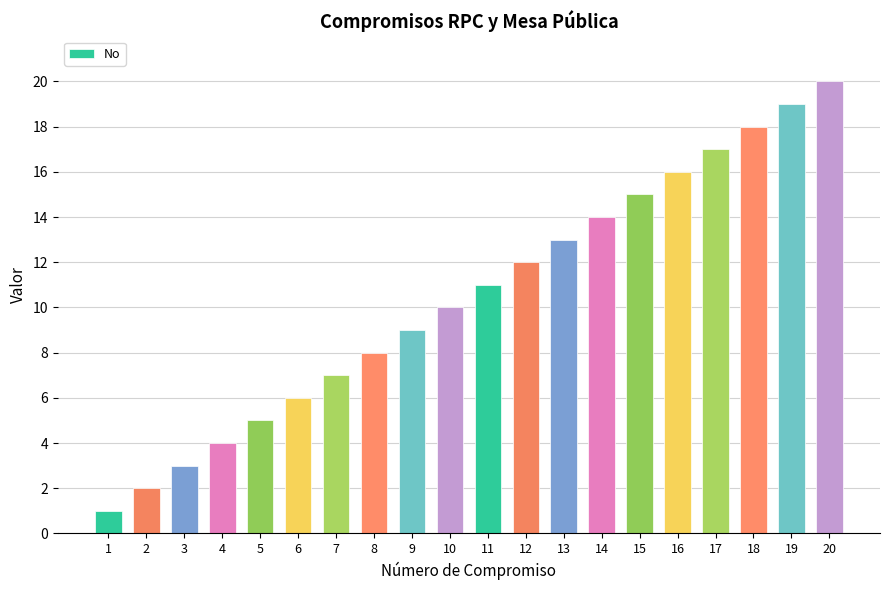

Which label corresponds to the smallest value in the chart?

1